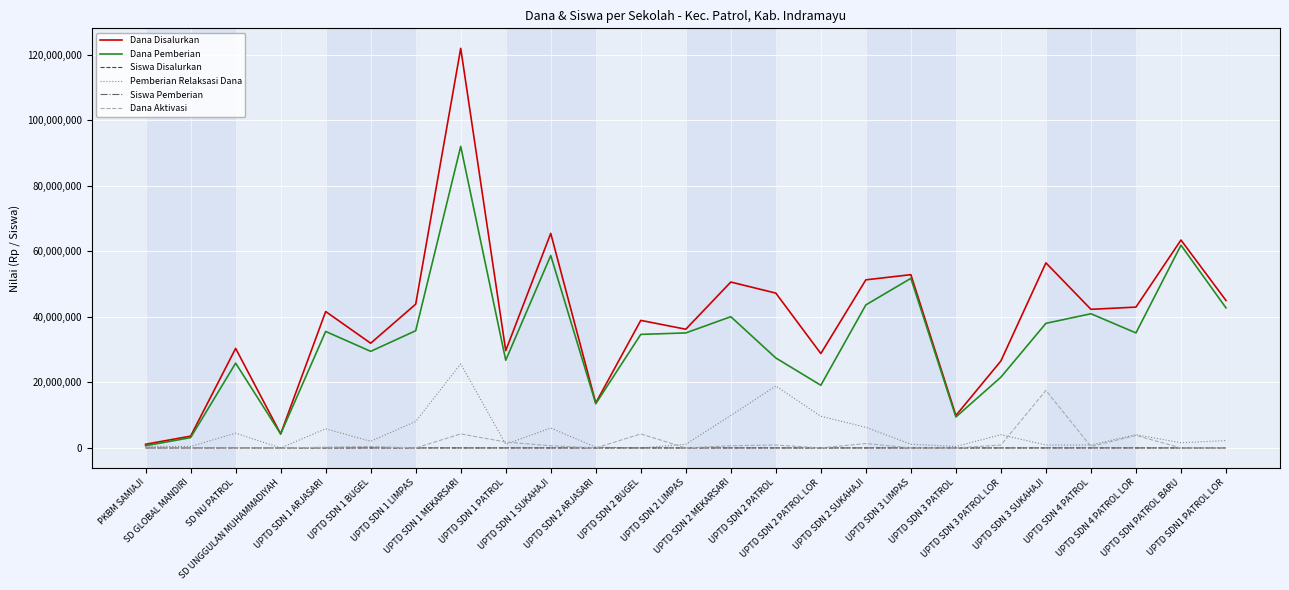

What is the highest value of the Dana Pemberian series?

92025000